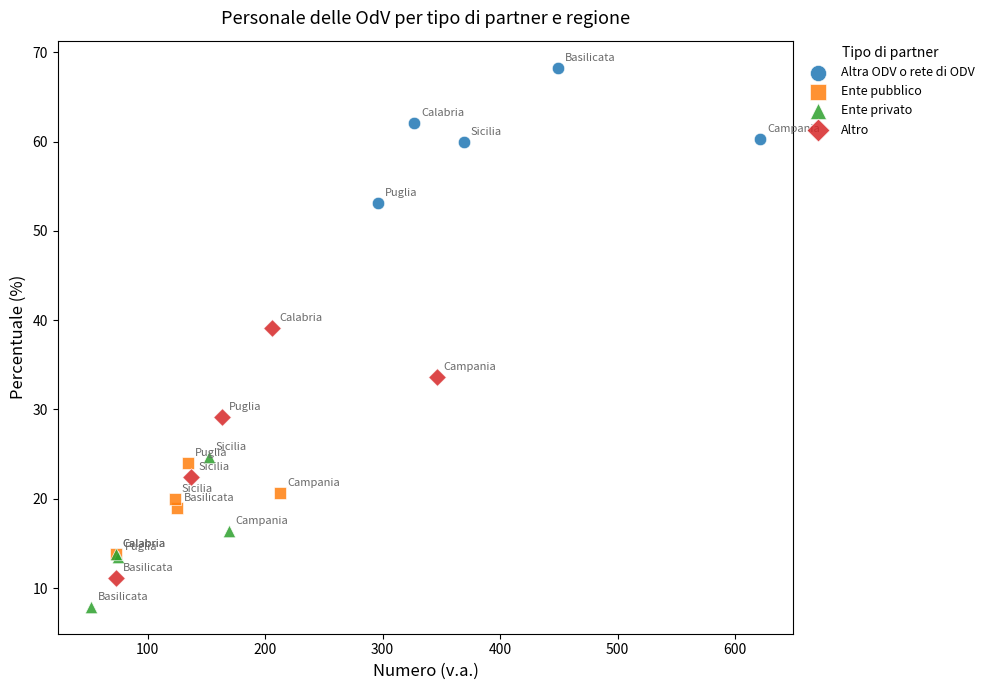

Which series contains the highest Y value?

Altra ODV o rete di ODV